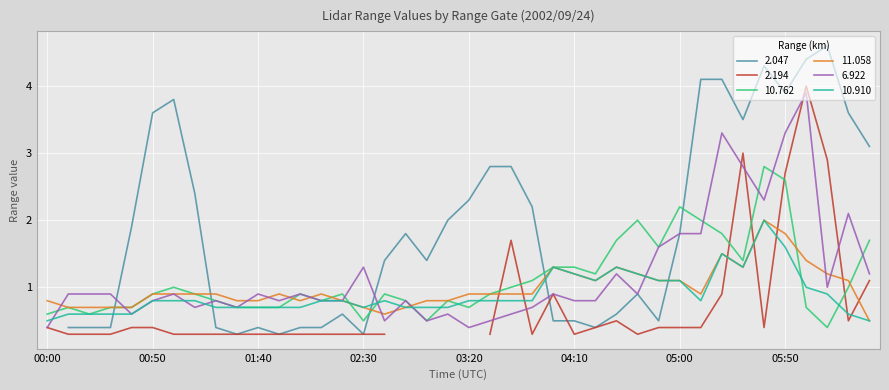

What position from the left is 00:20?

3